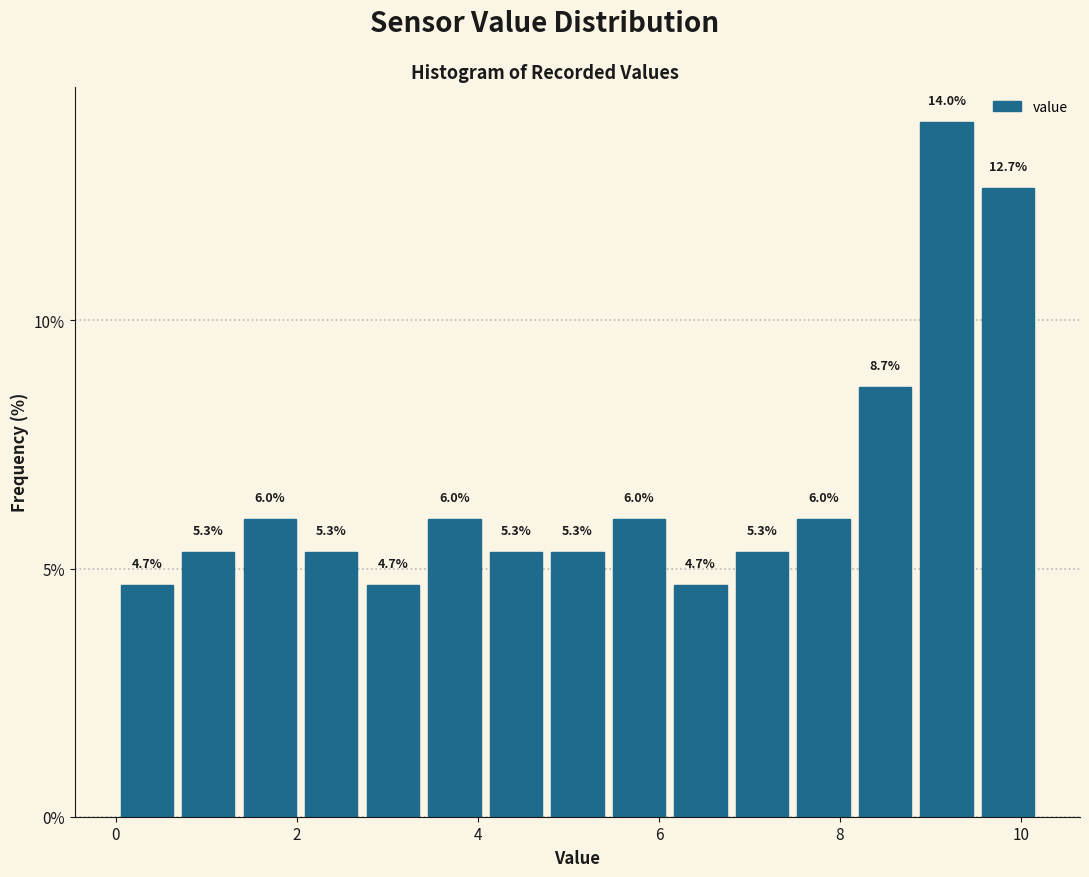

Read against the x-axis, roughly where is the centre of the tallest bar?

9.2